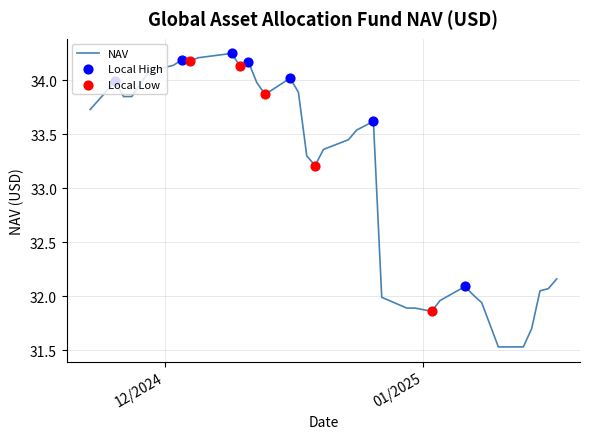

What is the difference between the maximum and minimum values?

2.7